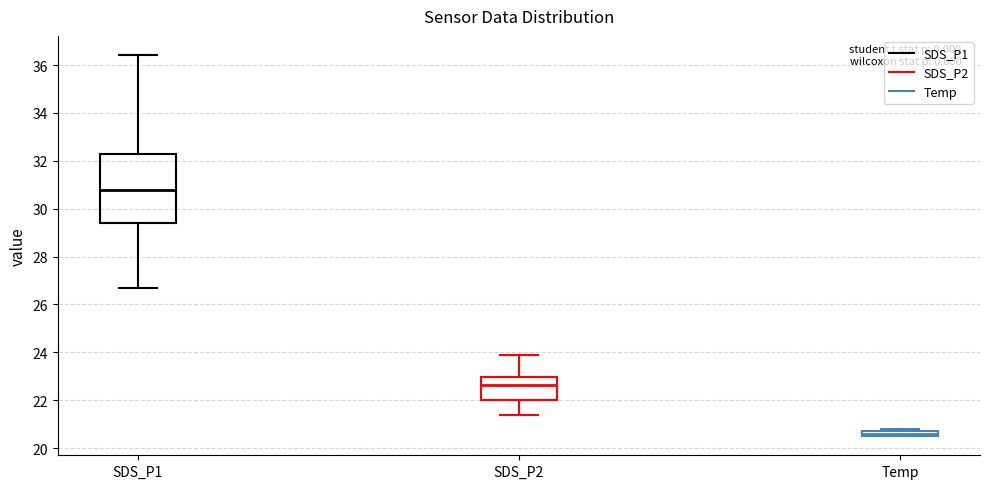

Comparing the boxes themselves (not the whiskers), which one is the tallest?

SDS_P1